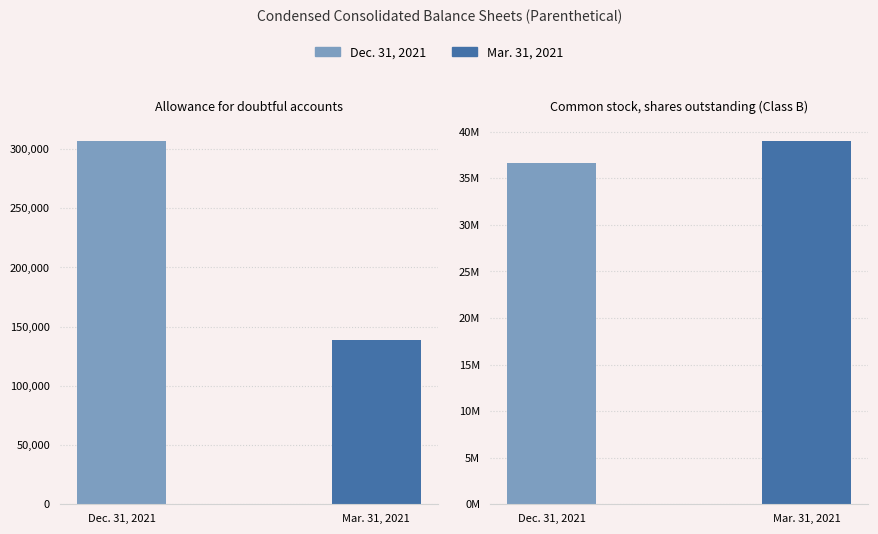

The Mar. 31, 2021 series shows 39040748 at Common stock, shares outstanding (Class B). True or false?

True